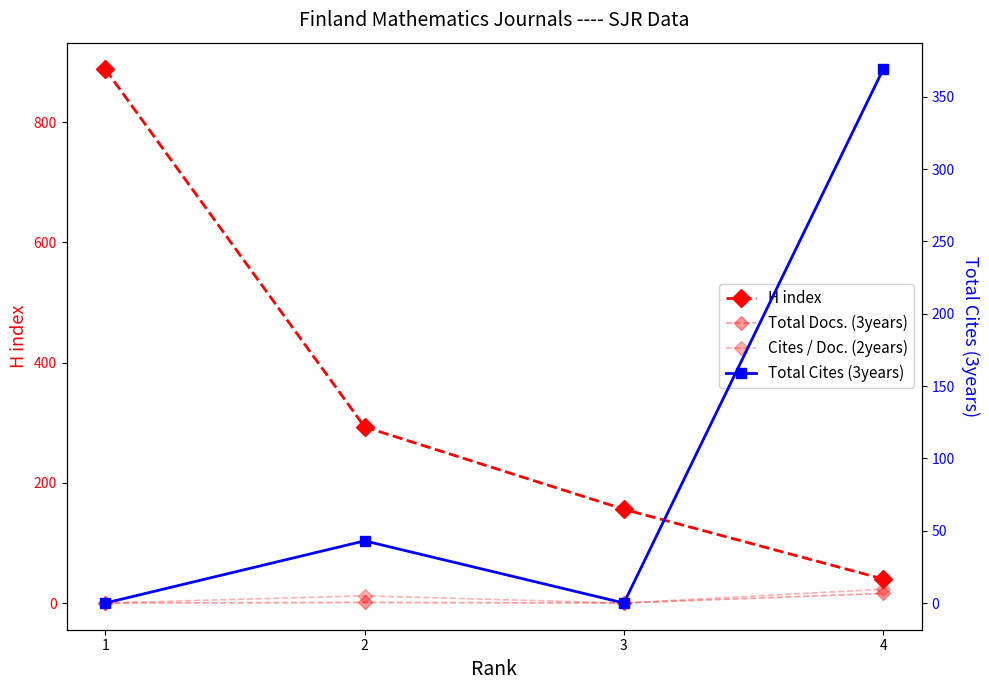

Where is Total Docs. (3years) nearest to the value 8?

2